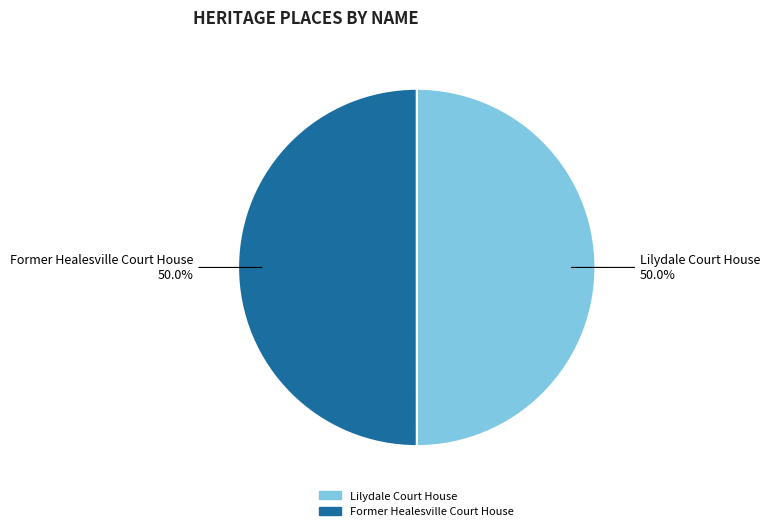

What is the total percentage of Former Healesville Court House and Lilydale Court House?

100.0%